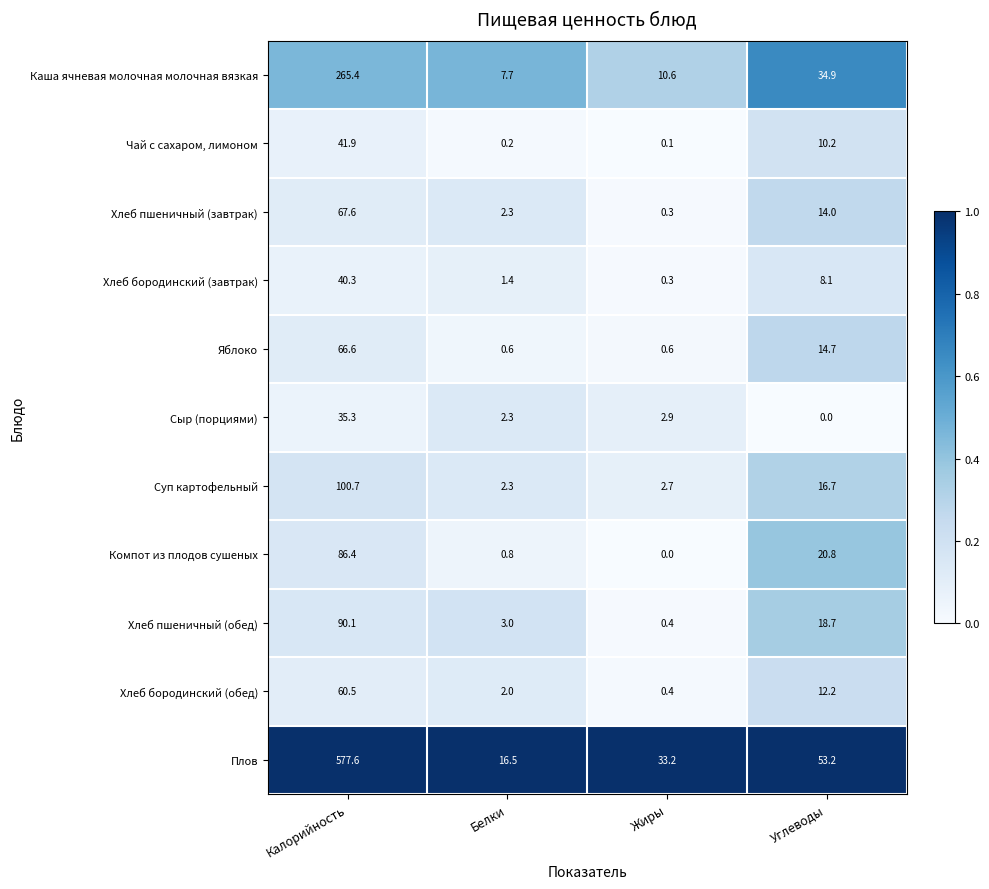

Which series has the largest total across all categories?

Плов